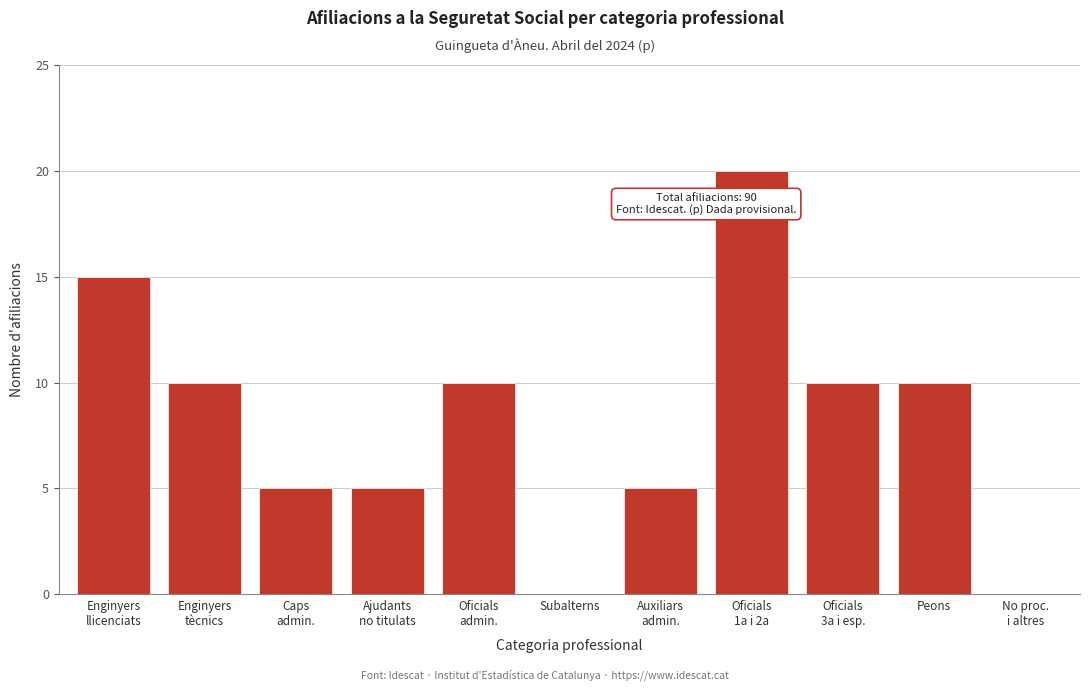

What is the sum of all values?

90